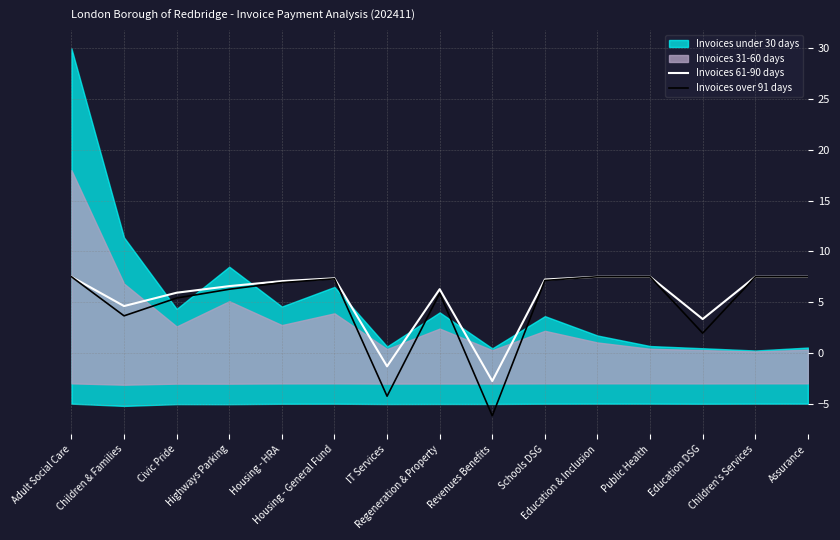

True or false: Invoices 61-90 days and Invoices over 91 days cross at least once.

False